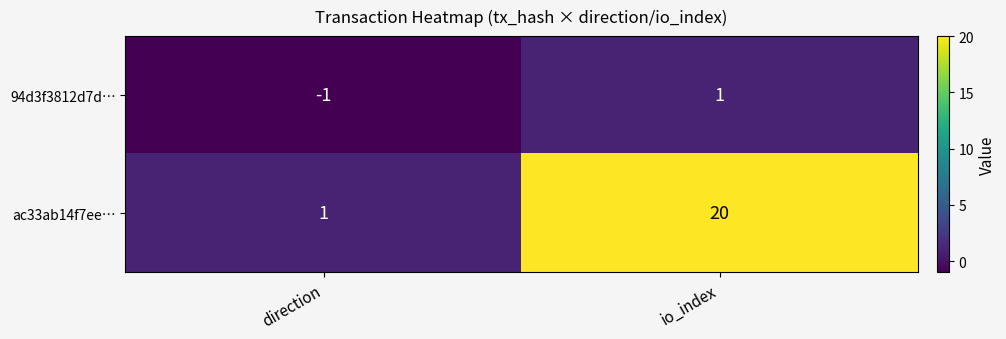

What is the total value across all series at io_index?

21